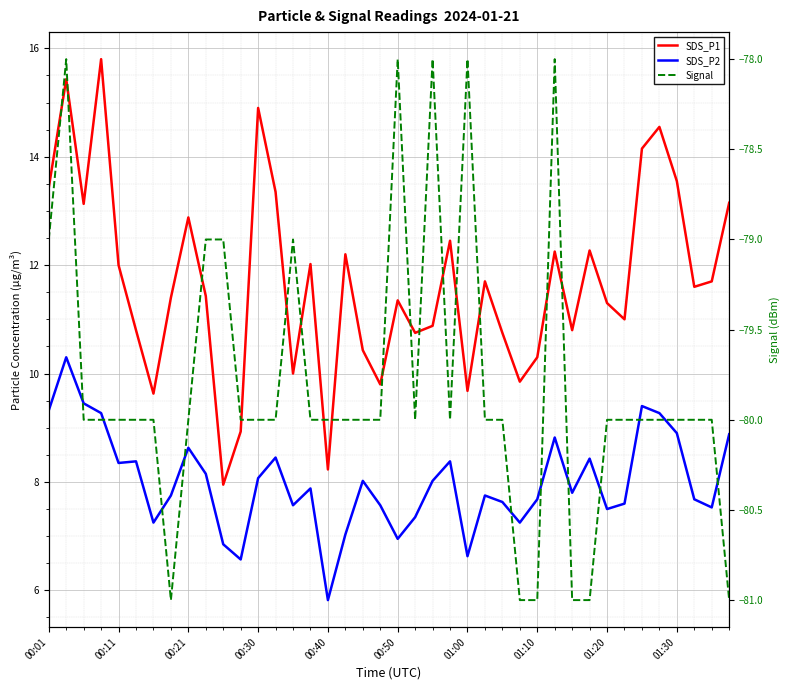

What is the maximum value for SDS_P2?

10.3